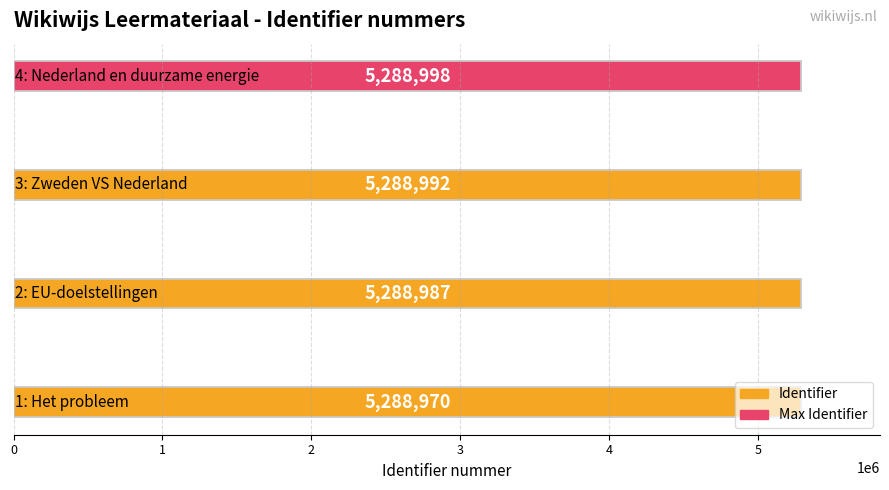

Does the chart contain any negative values?

No